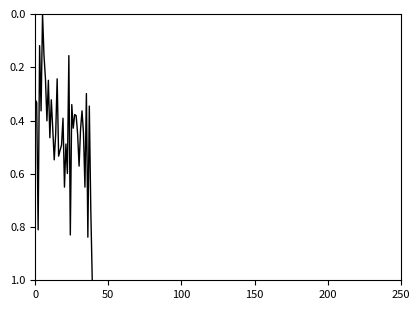

How many distinct data groups are displayed?

1